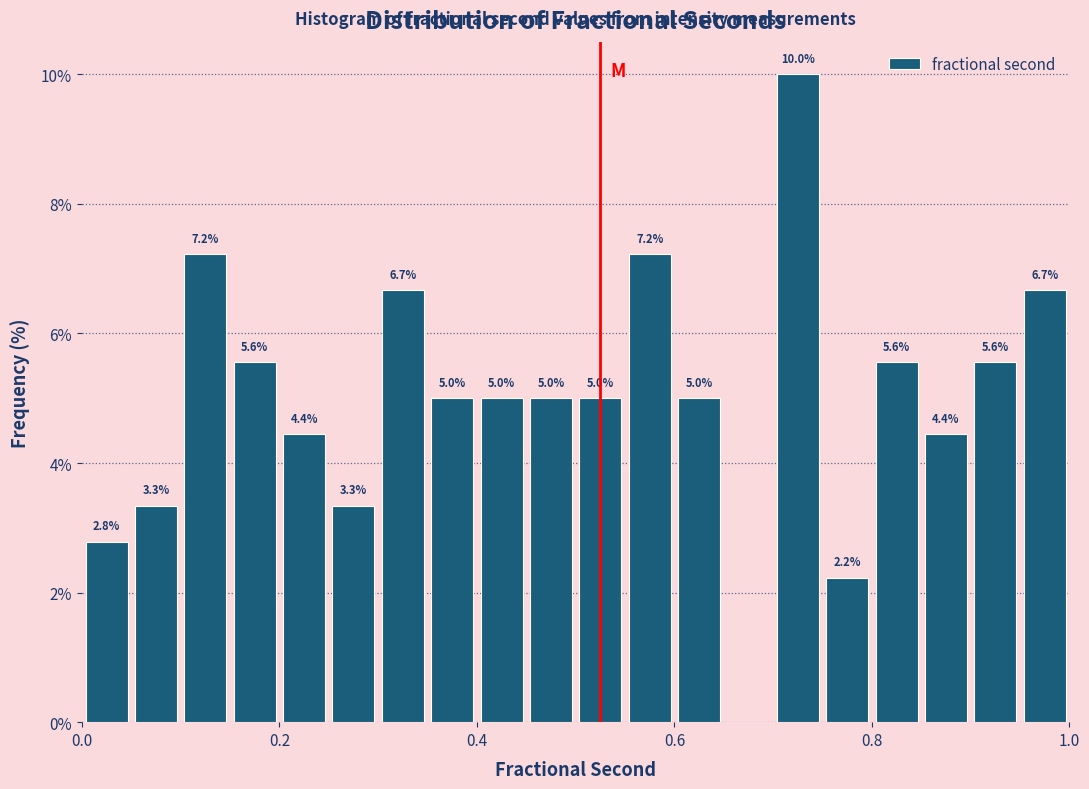

Around what value on the x-axis is the tallest bar? Give the approximate position of its centre, as read against the axis.

0.72